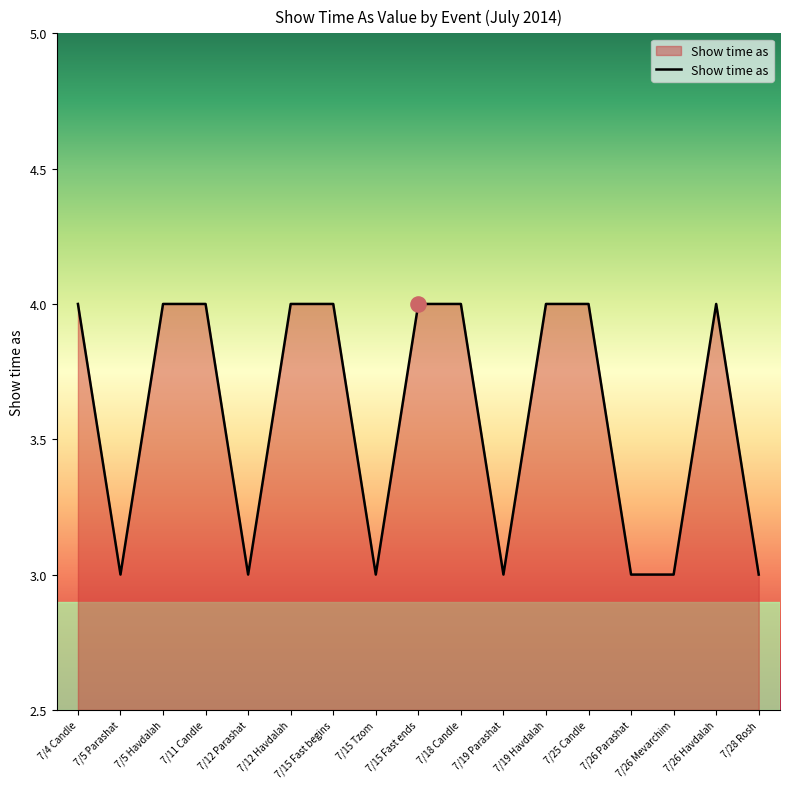

Approximately how many times larger is the value at 7/11 Candle compared to 7/25 Candle?

1.0